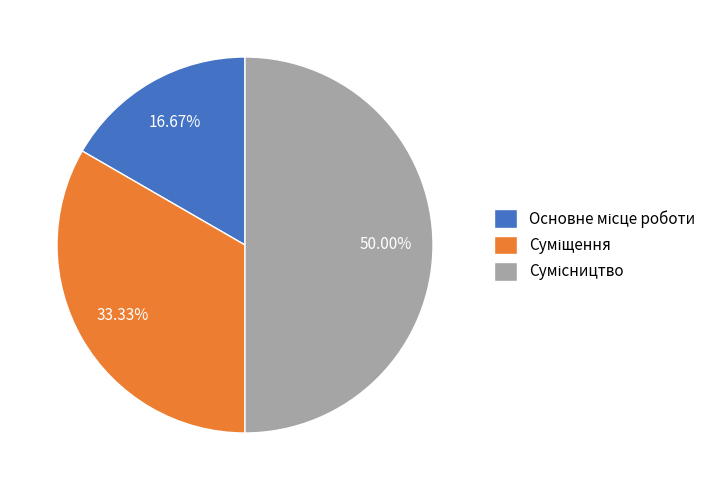

Approximately how many times larger is the value at Суміщення compared to Сумісництво?

0.7